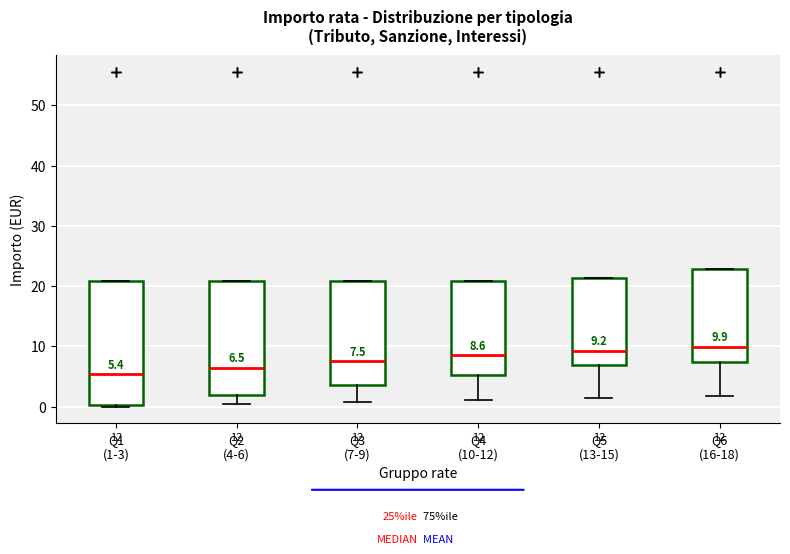

Which box is the tallest, from its lower edge to its upper edge?

Q1 (1-3)